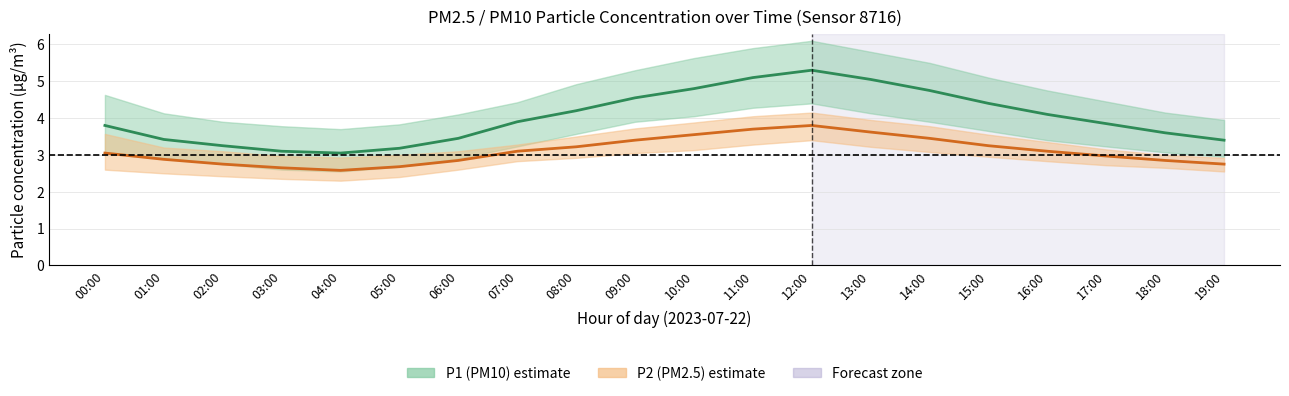

Is the value of P2 (PM2.5) mean at 19:00 greater than the value of P1 (PM10) mean at 06:00?

No